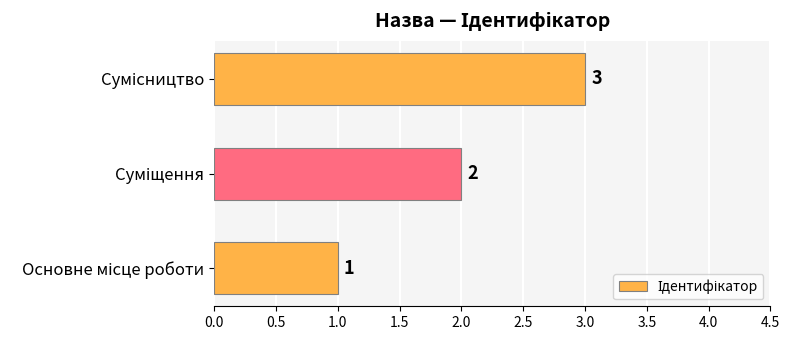

What is the sum of all values?

6